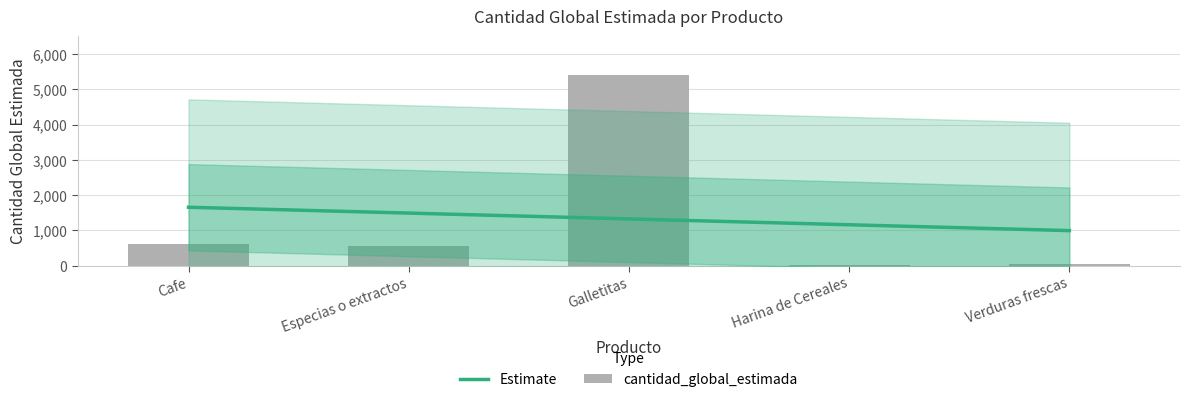

Approximately how many times larger is the value at Verduras frescas compared to Cafe?

0.1